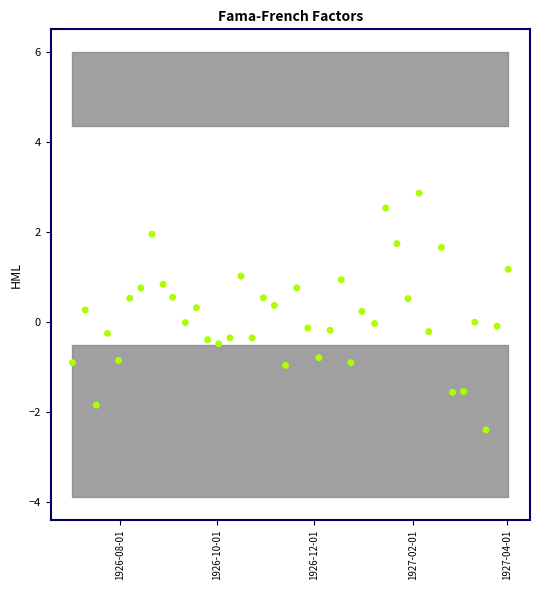

What is the range of X values (max minus min)?

274.0